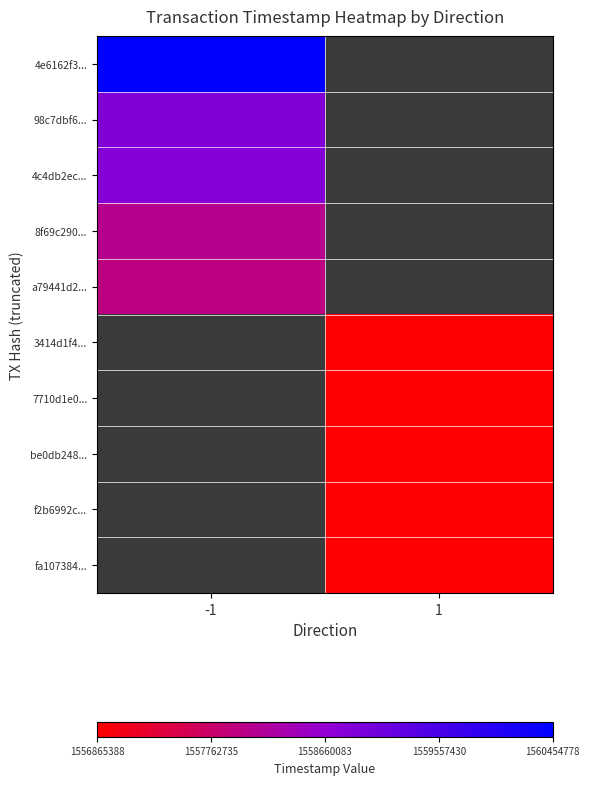

How many series are shown in this chart?

10